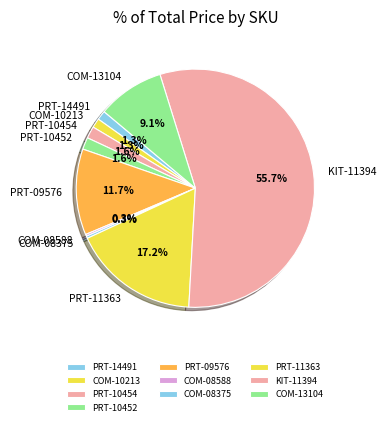

True or false: COM-13104 accounts for 9% of the total.

True